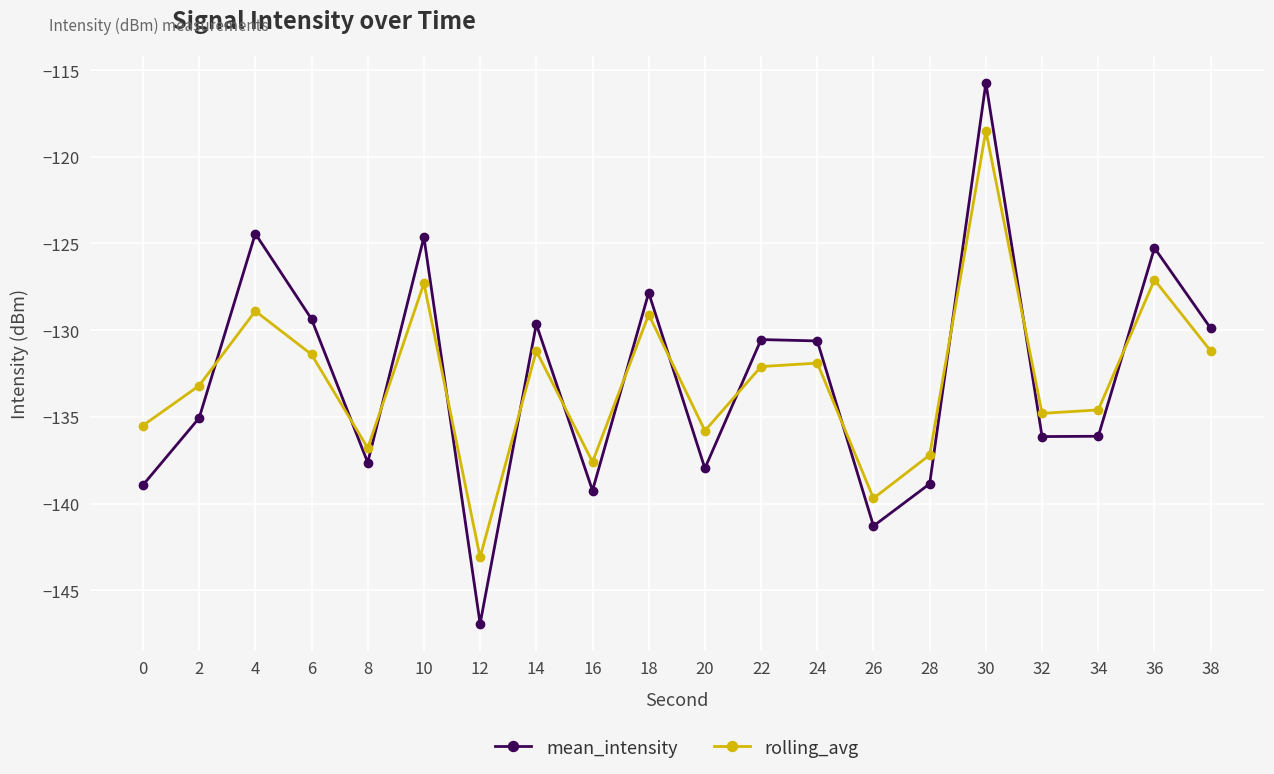

True or false: rolling_avg has a value of -135.5 at 0.

True